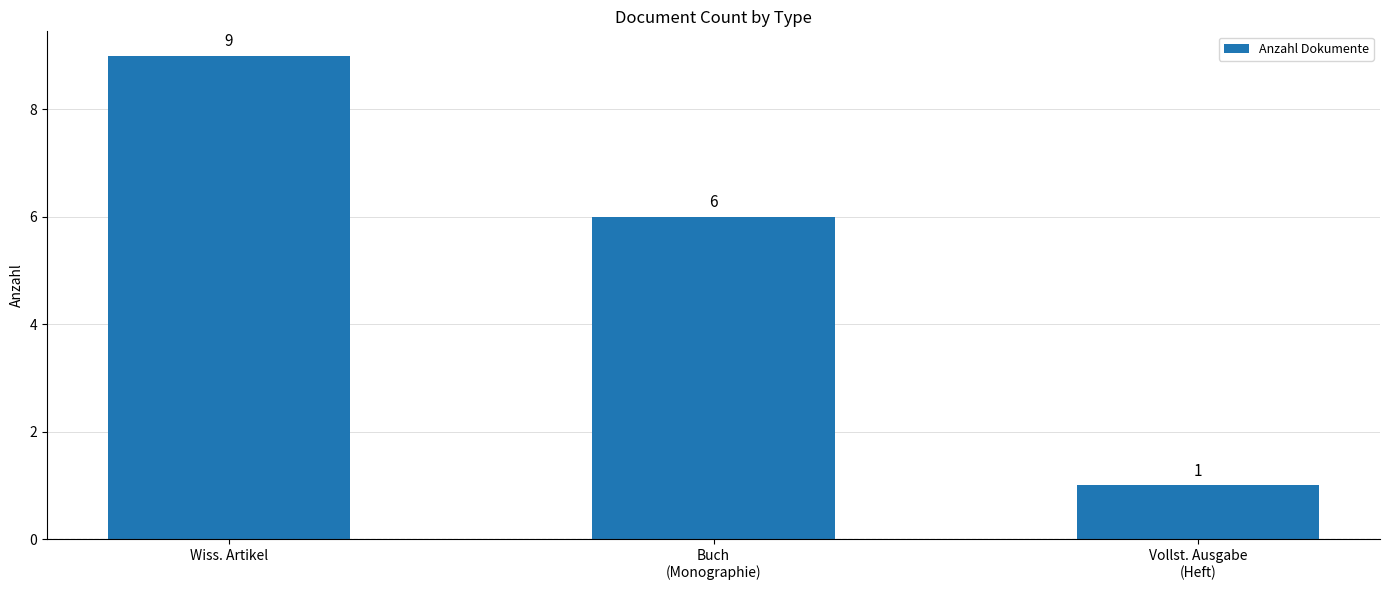

Is it true that the value at Buch
(Monographie) is 6?

True